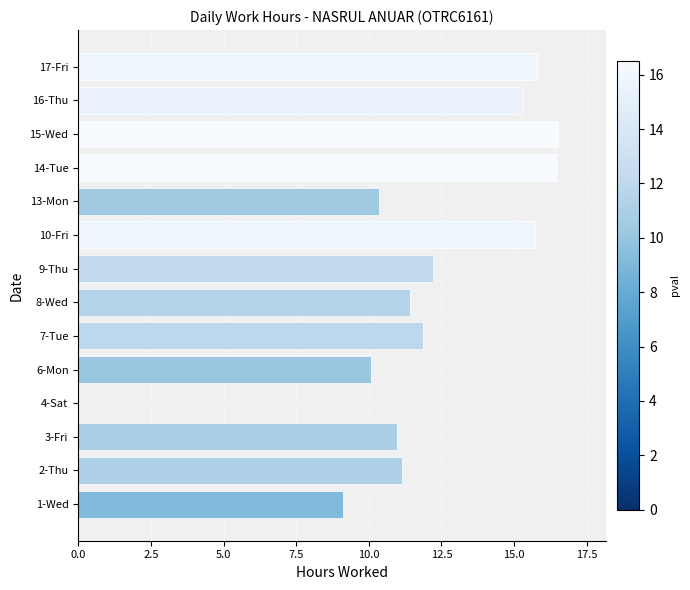

Does the chart contain stacked bars?

No